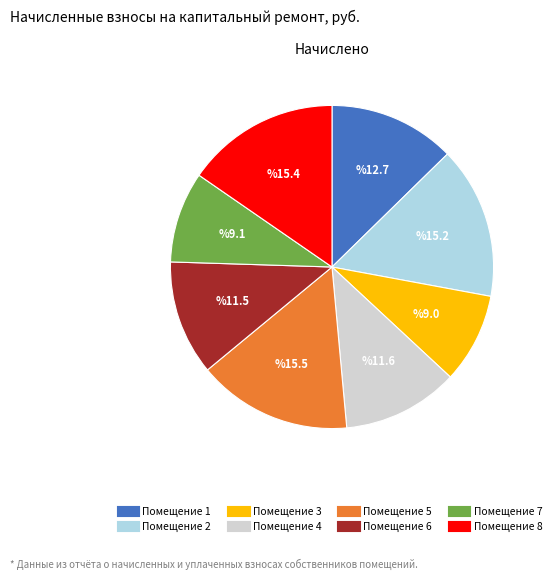

Is there a majority slice in this chart?

No